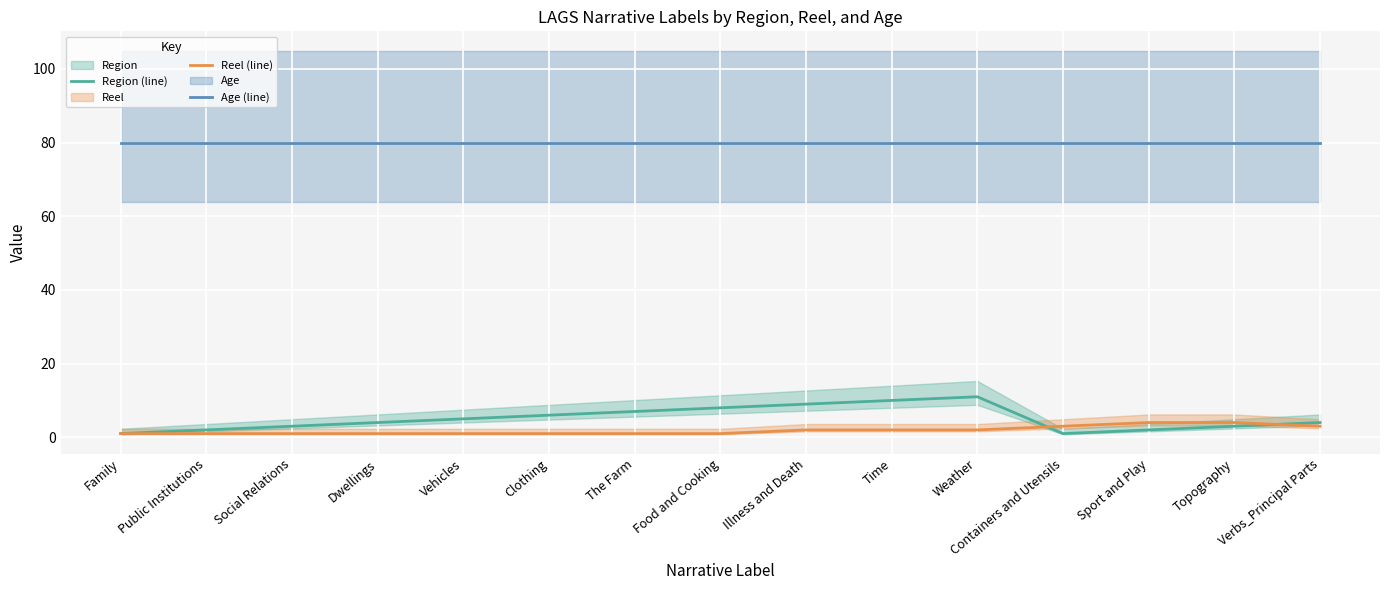

Between Food and Cooking and Sport and Play, which series saw the biggest shift?

Region (line)